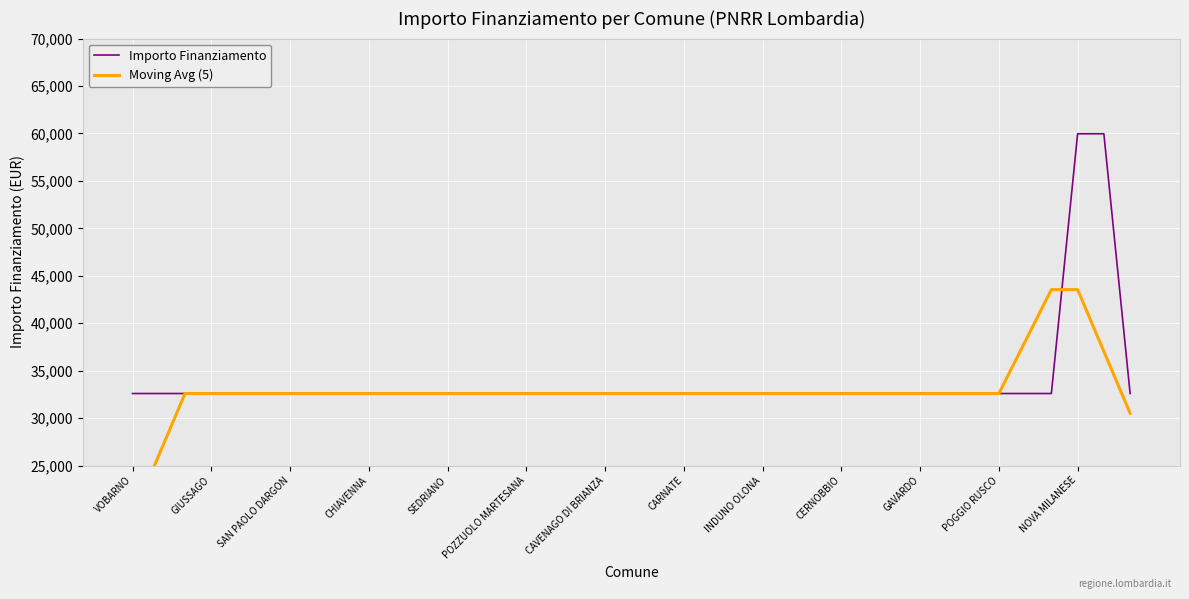

Which series has the largest total across all categories?

Importo Finanziamento